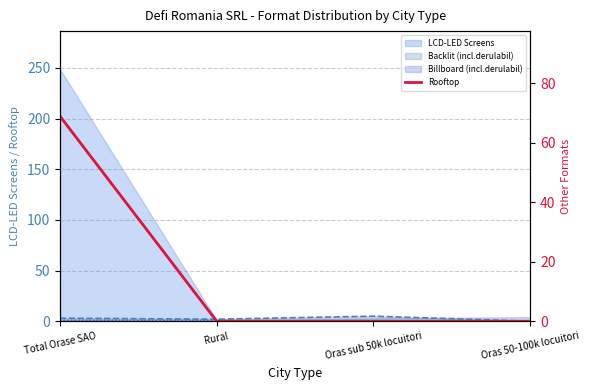

Rank the categories by value from highest to lowest.

Total Orase SAO, Rural, Oras sub 50k locuitori, Oras 50-100k locuitori